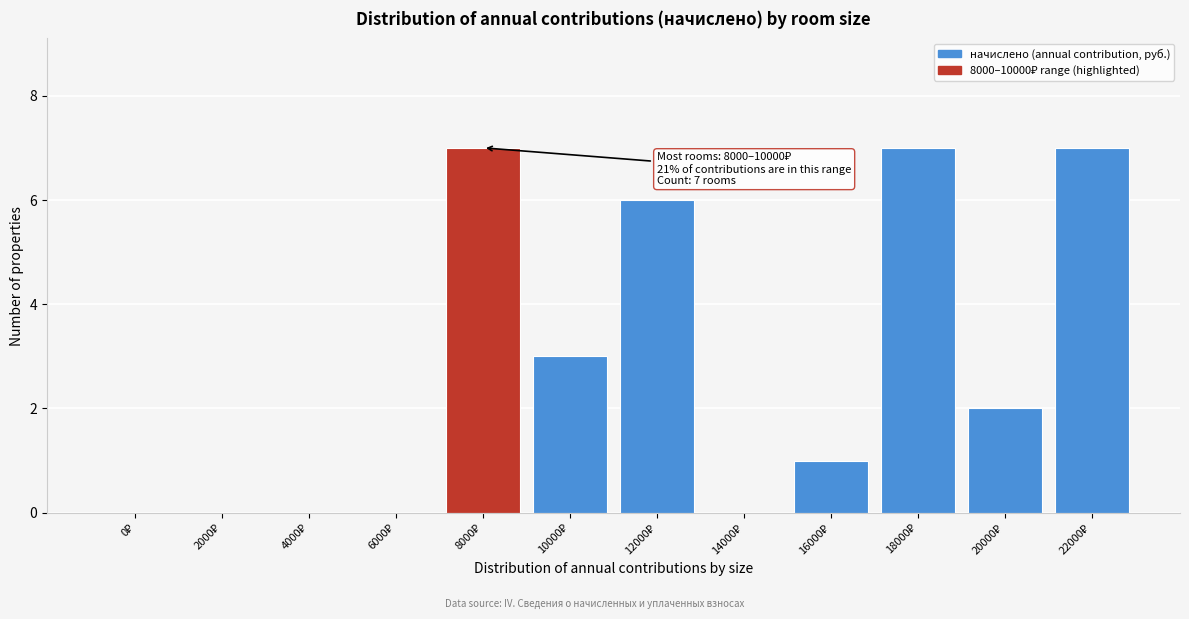

What is the greatest value displayed?

7